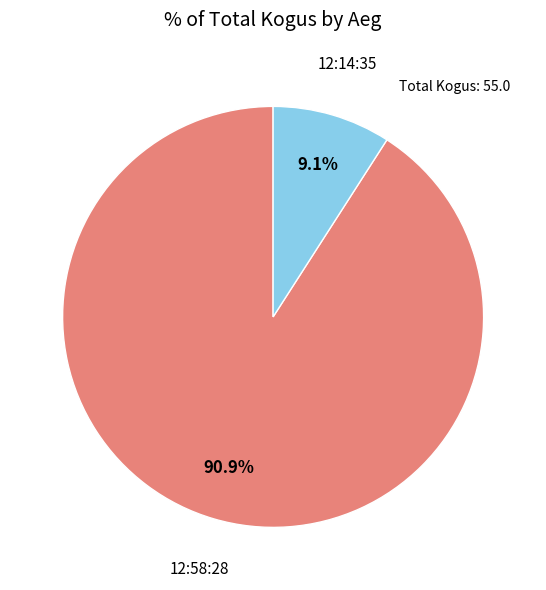

Does any single category account for the majority?

Yes